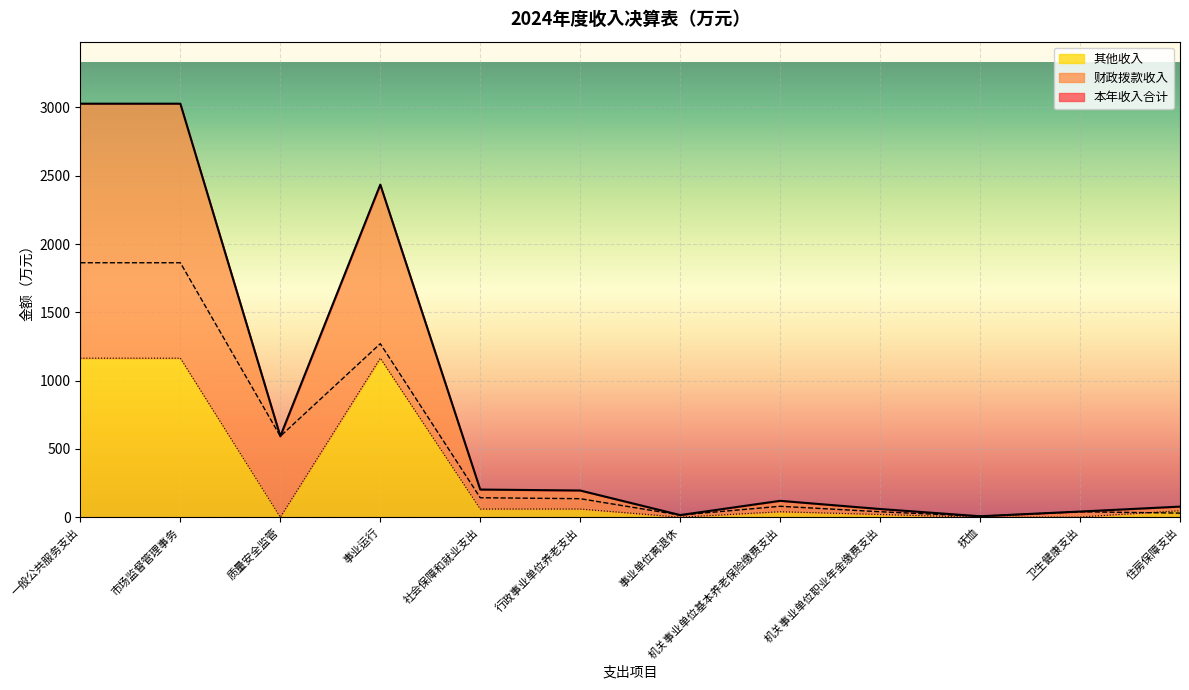

What is the maximum value shown in the chart?

3027.5